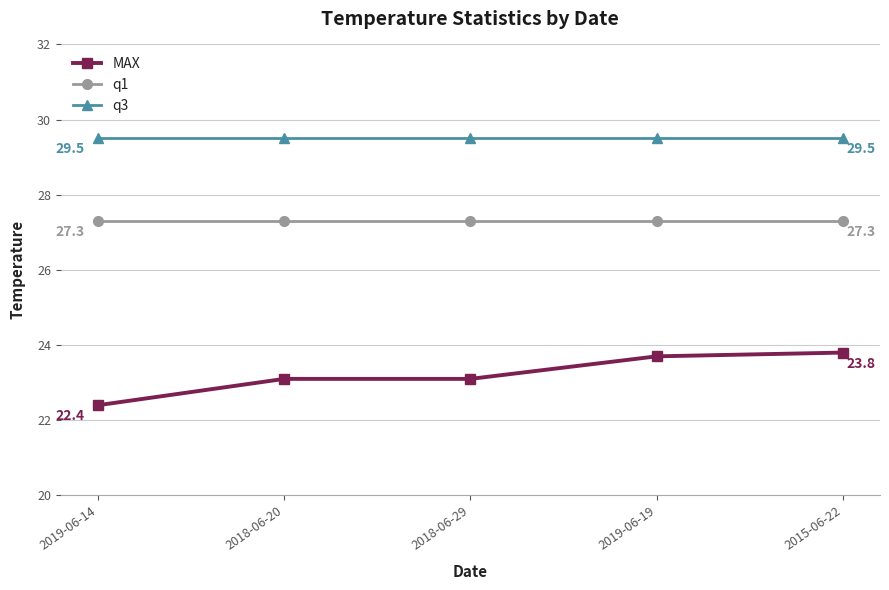

What position from the right is 2018-06-20?

4